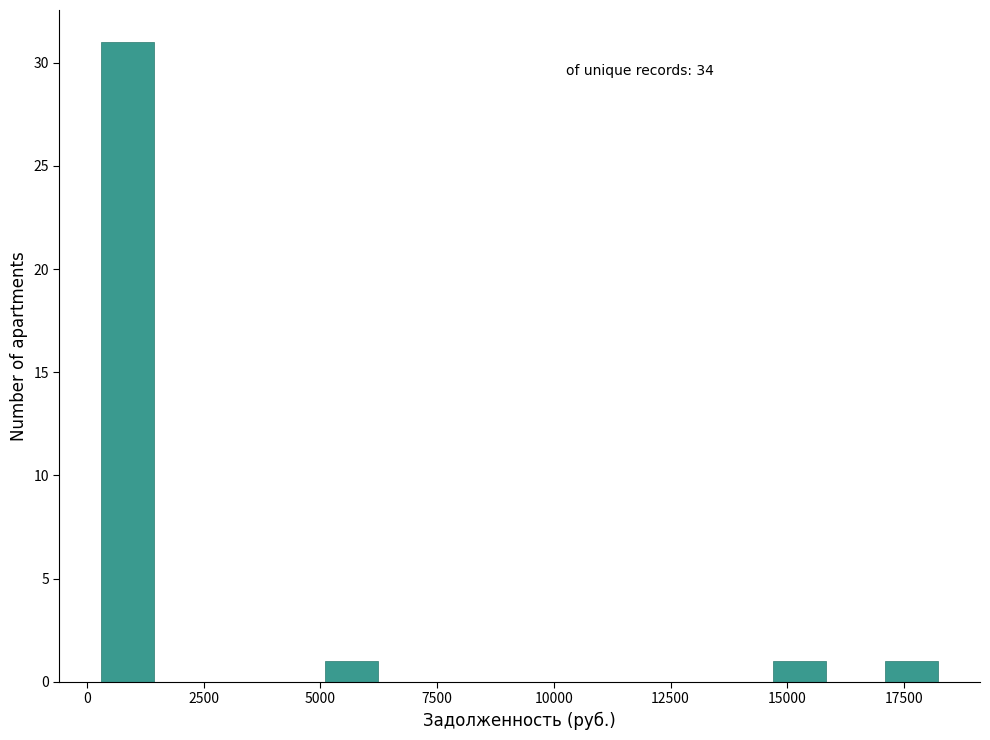

Around what value on the x-axis is the tallest bar? Give the approximate position of its centre, as read against the axis.

1000